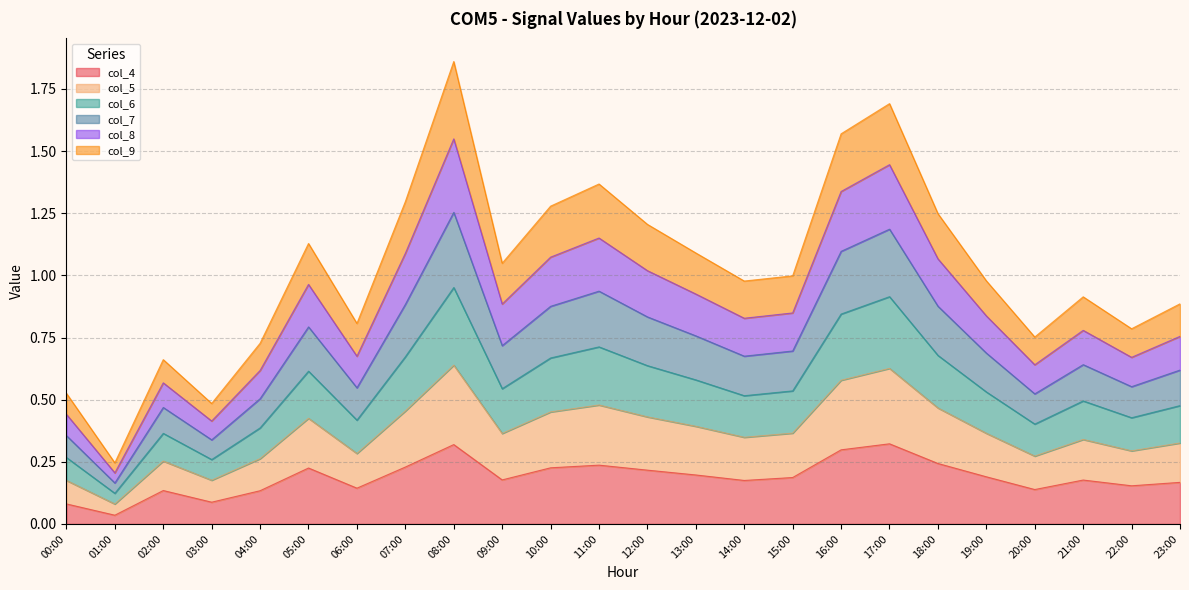

Is it true that col_7 equals 1.2 at 17:00?

True